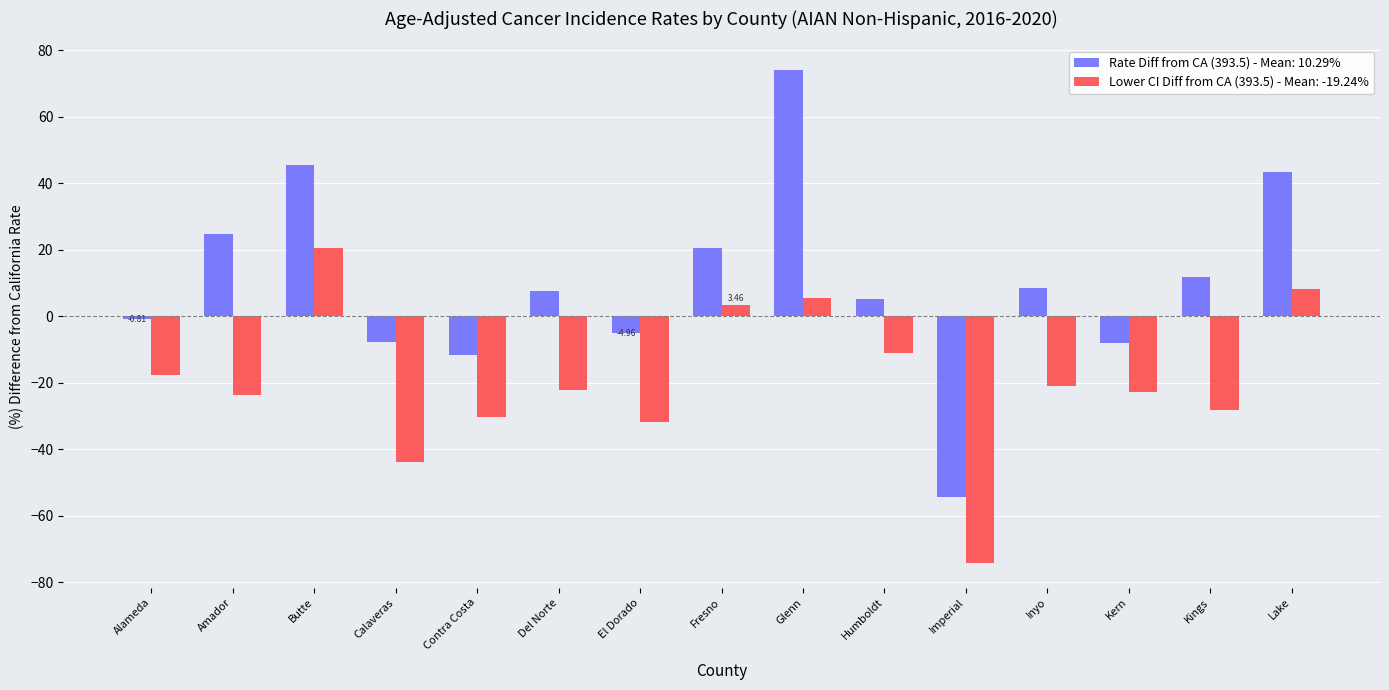

How many distinct data groups are displayed?

2